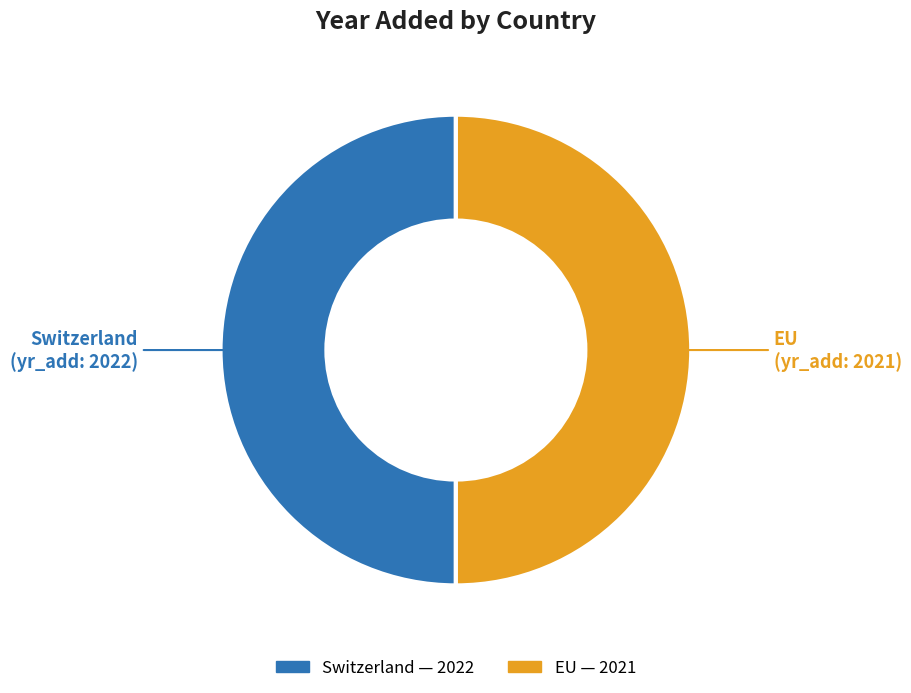

The EU slice represents 50% of the pie. True or false?

True